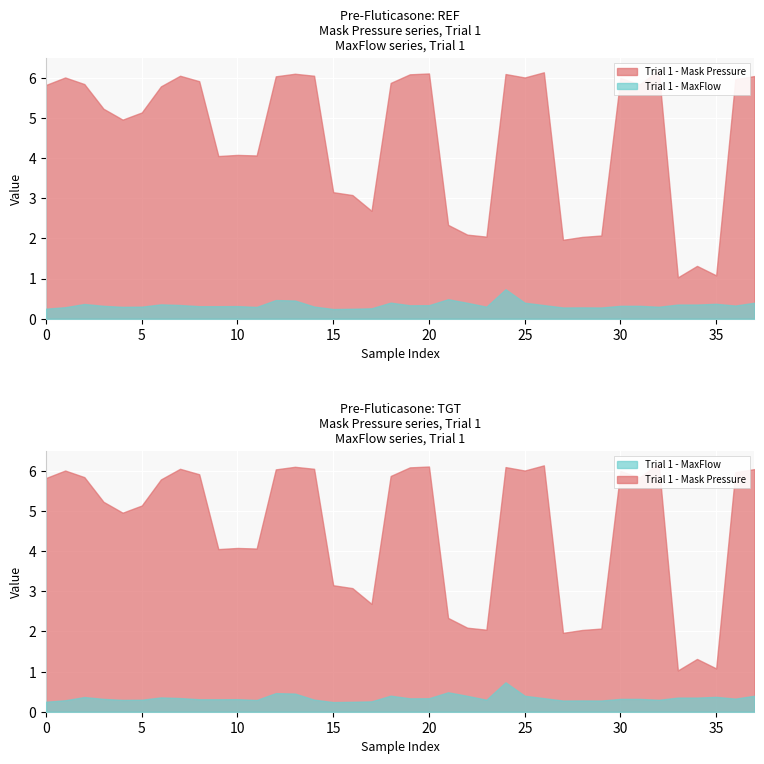

Which series changed the most between 6 and 11?

Trial 1 - Mask Pressure